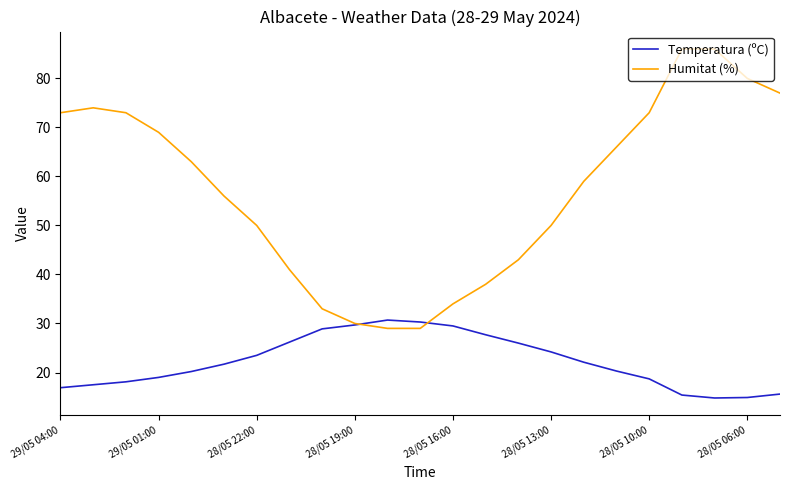

Which series has the largest total across all categories?

Humitat (%)